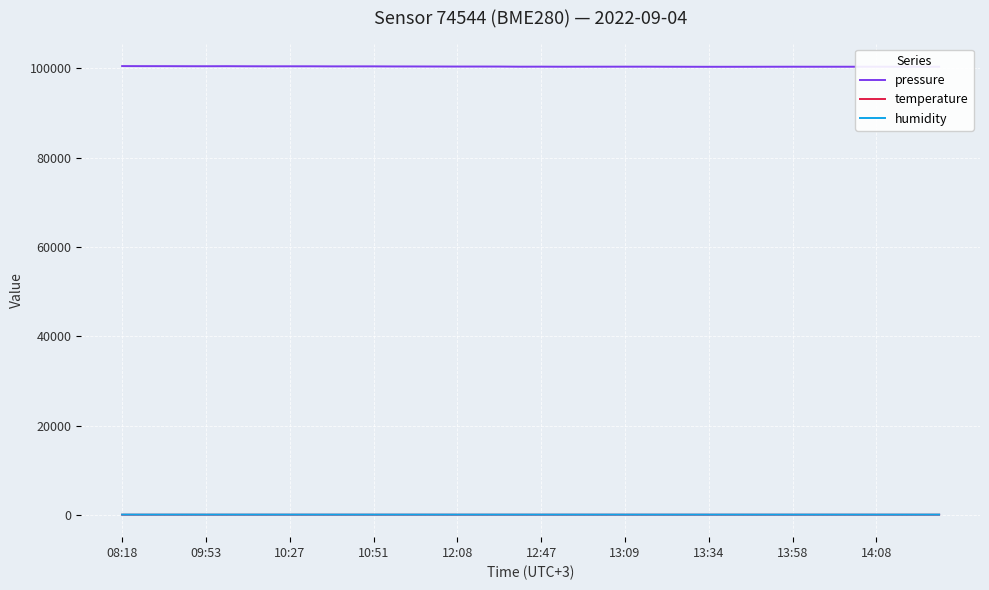

True or false: temperature and humidity intersect in this chart.

False